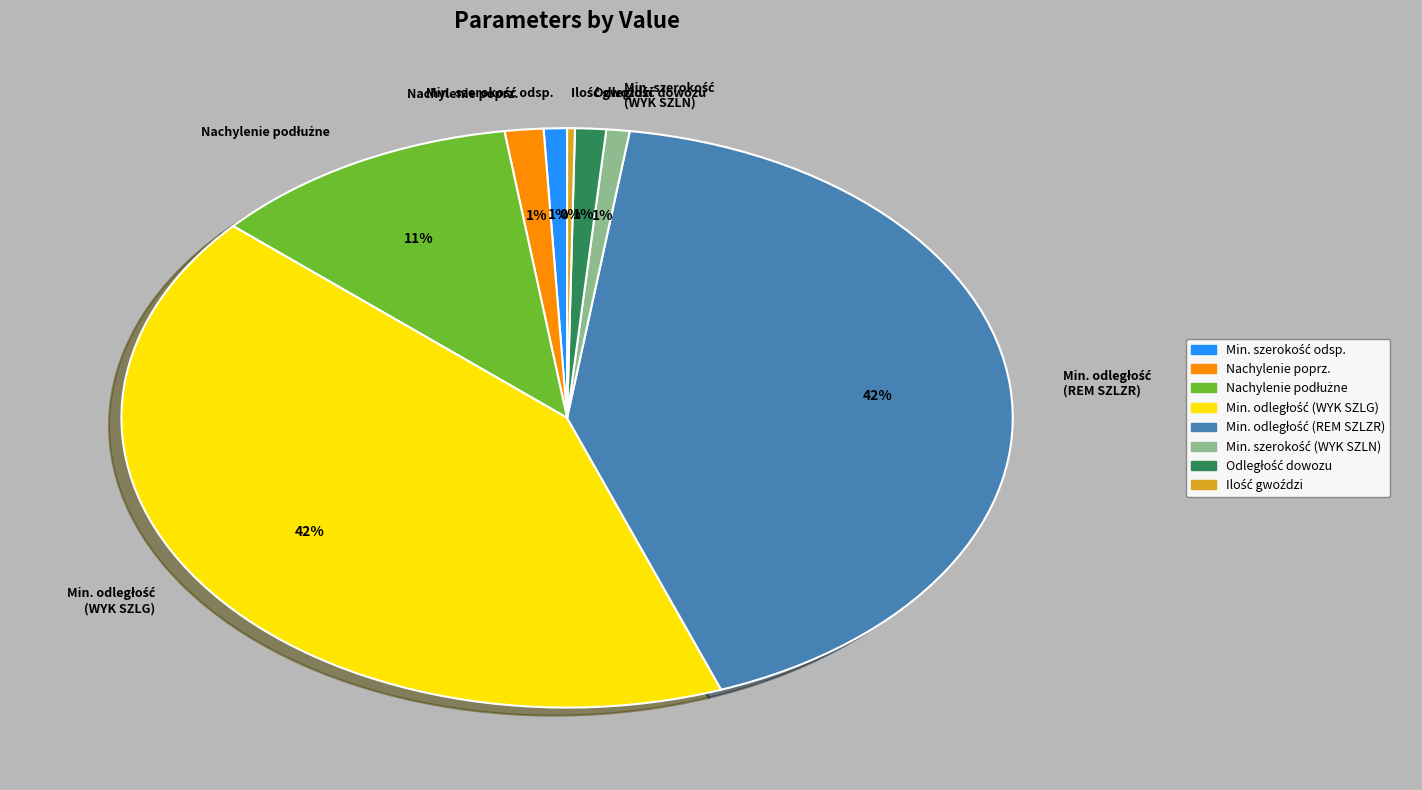

Does any single category account for the majority?

No